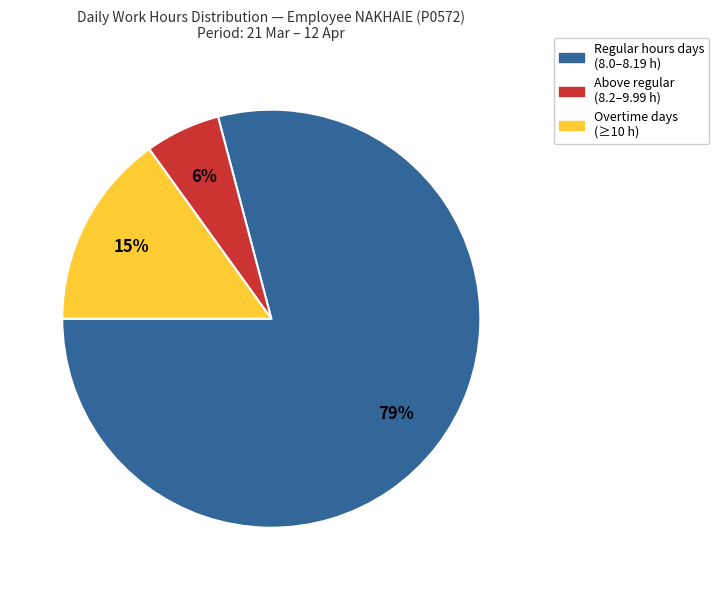

Is there any slice that represents more than half of the pie?

Yes